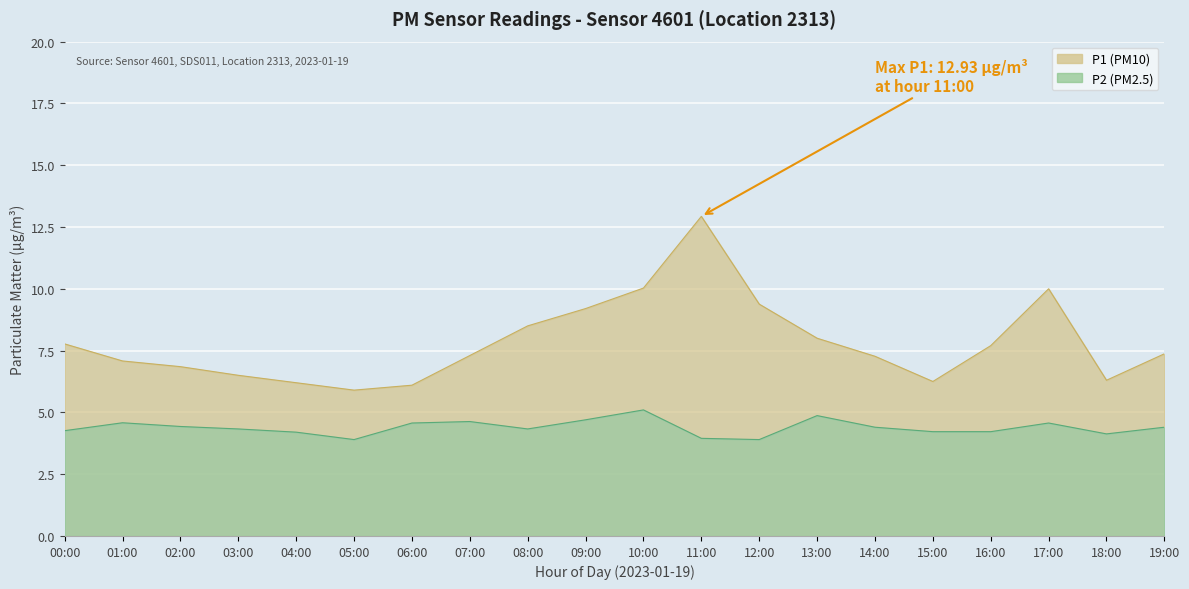

What is the difference between the highest and lowest values at 00:00?

3.5